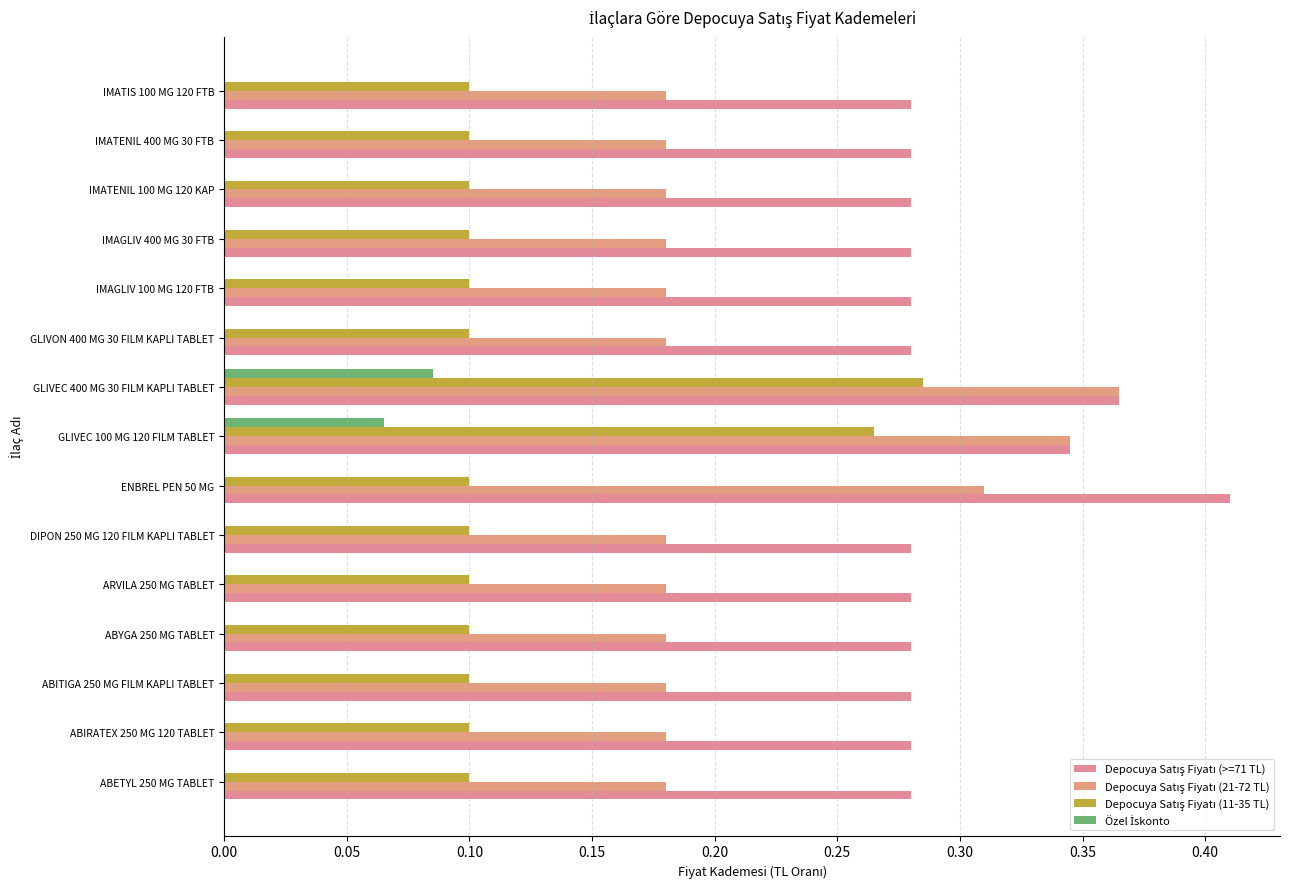

How many data points does each series have?

15